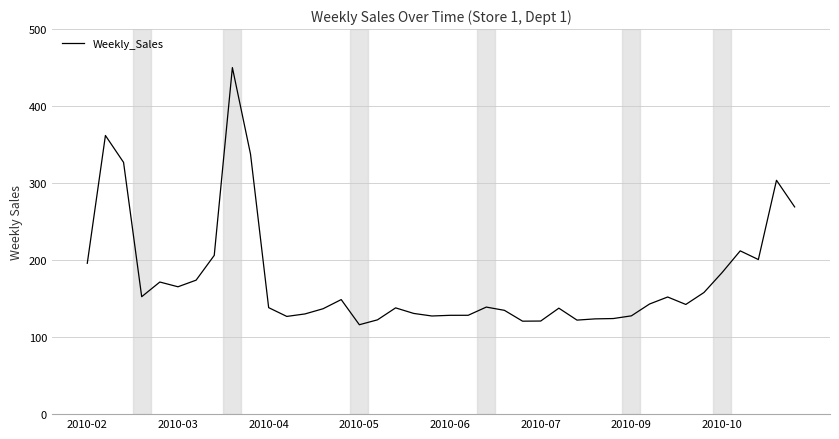

What is the maximum value shown in the chart?

450.0